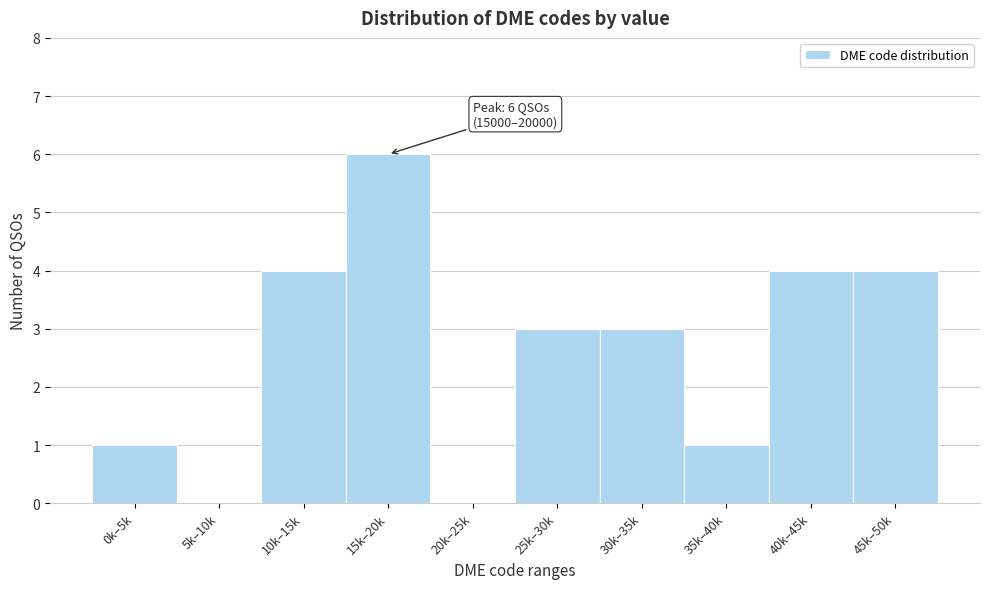

Reading left to right, transcribe all the data shown in this chart.

0k–5k=1	5k–10k=0	10k–15k=4	15k–20k=6	20k–25k=0	25k–30k=3	30k–35k=3	35k–40k=1	40k–45k=4	45k–50k=4